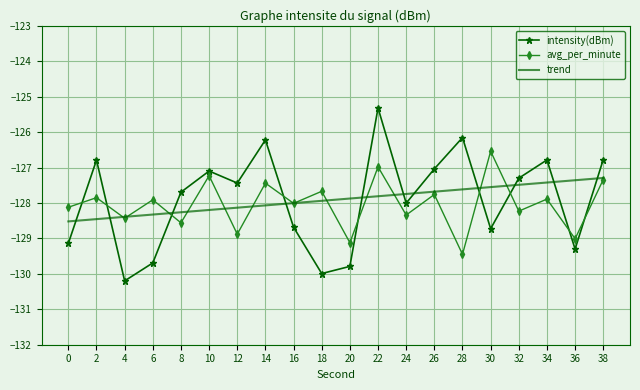

Which label corresponds to the smallest value in the chart?

4